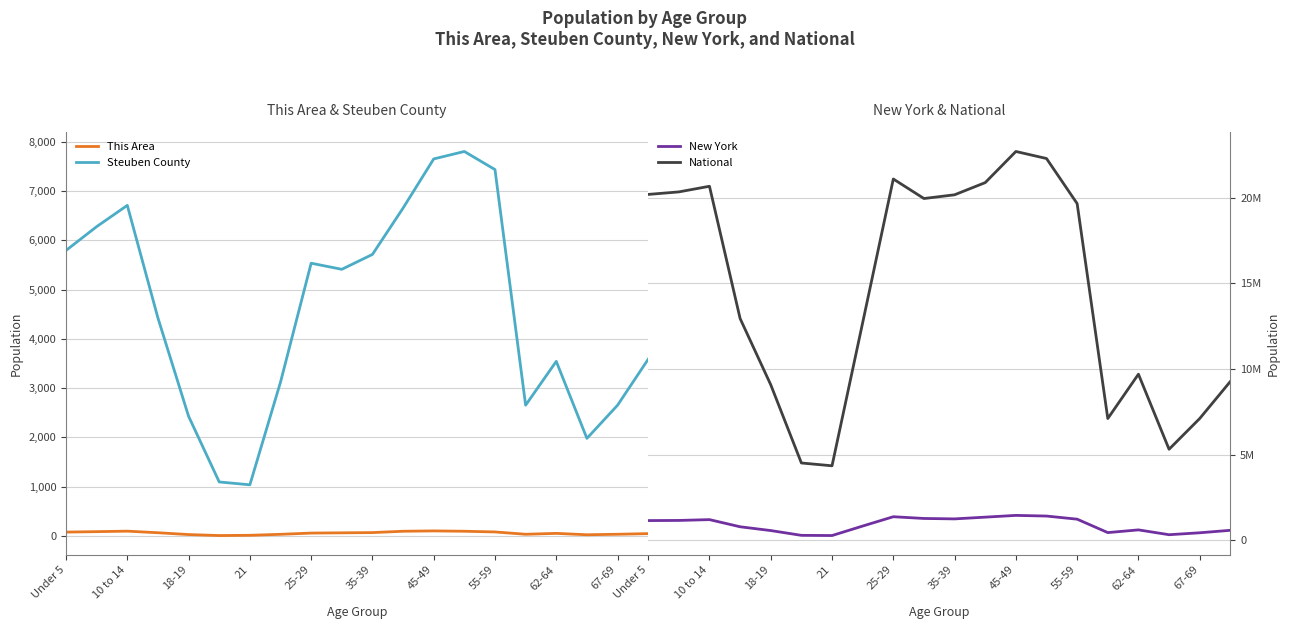

True or false: Steuben County and This Area intersect in this chart.

False